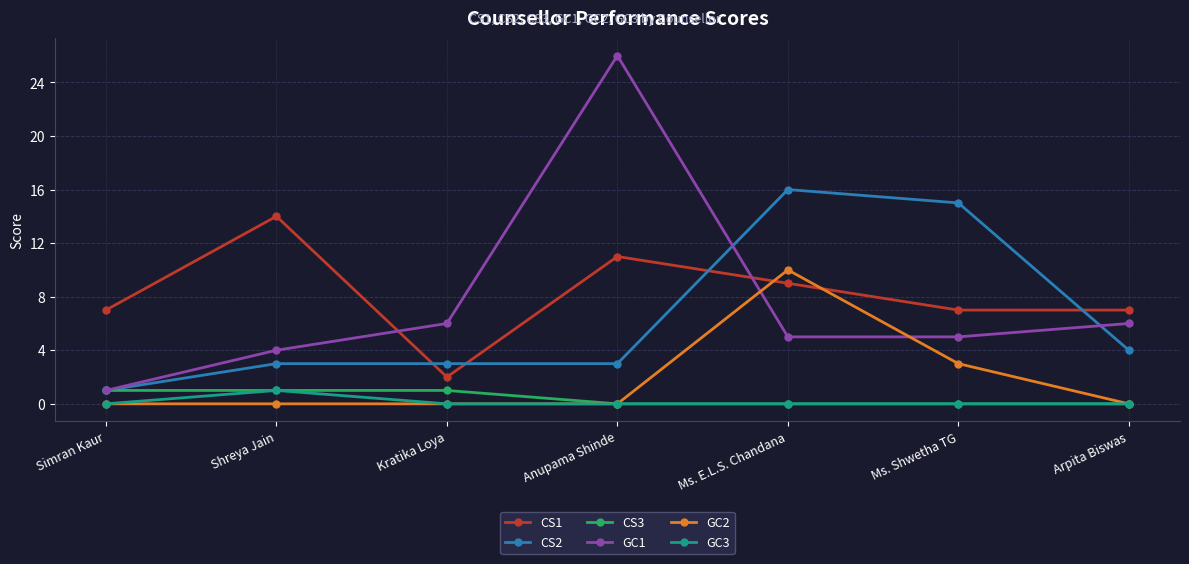

True or false: GC1 has a value of 15 at Anupama Shinde.

False